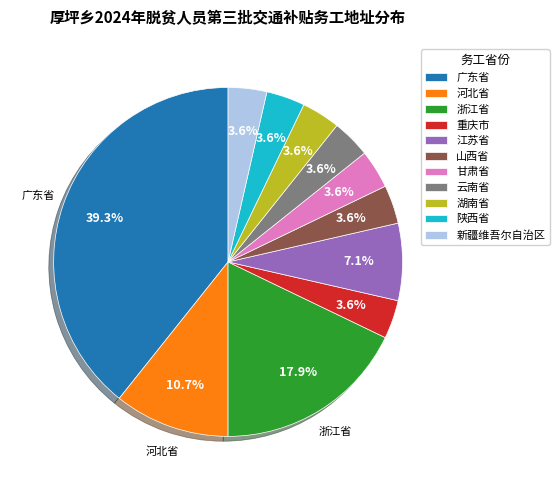

What is the ratio of the value at 新疆维吾尔自治区 to the value at 江苏省?

0.5